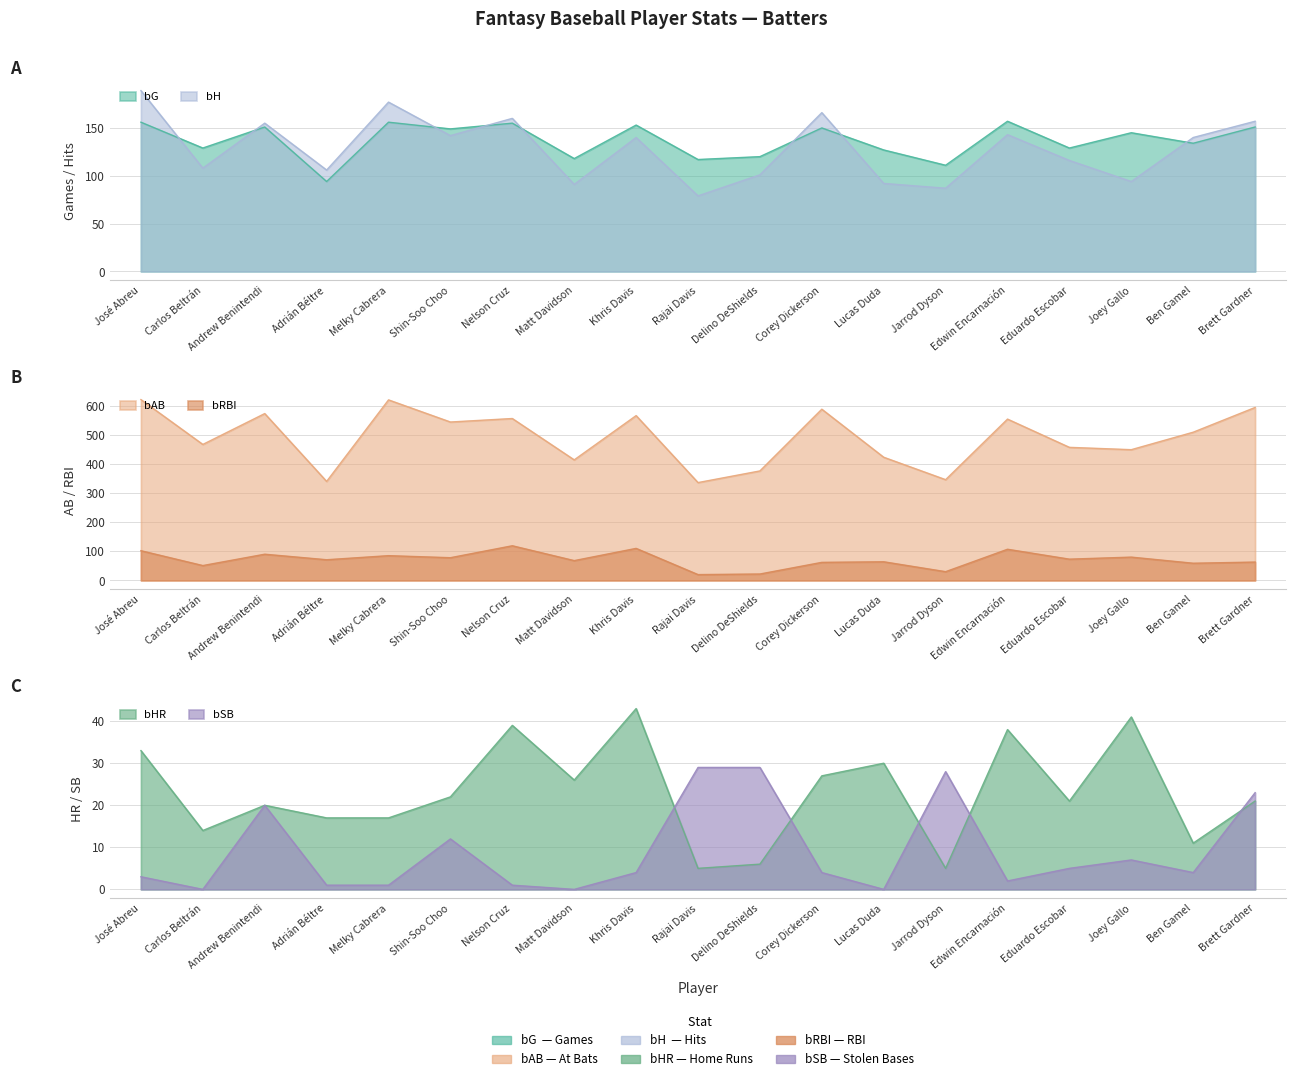

True or false: bG and bAB intersect in this chart.

False